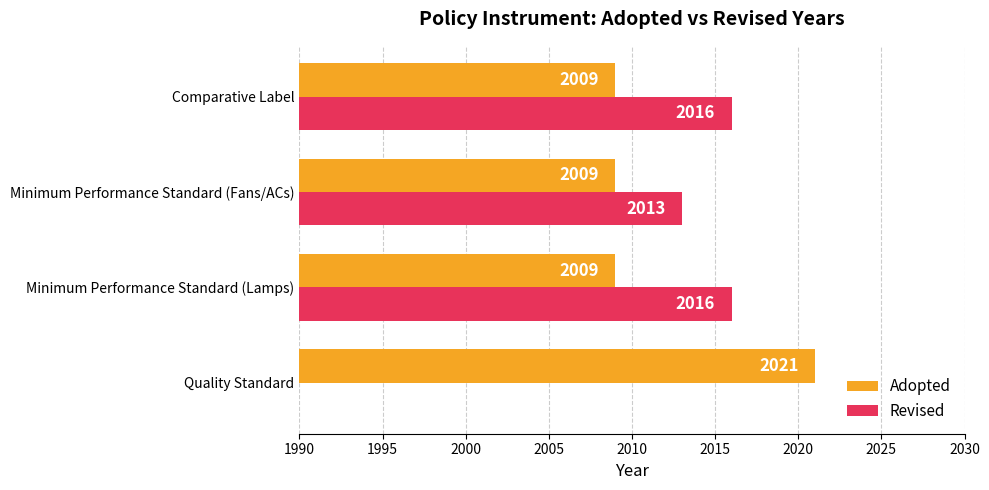

What is the maximum value for Adopted?

2021